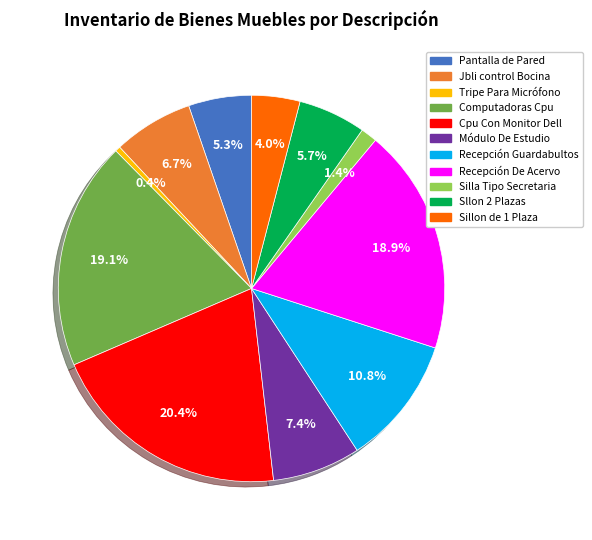

Is there a majority slice in this chart?

No